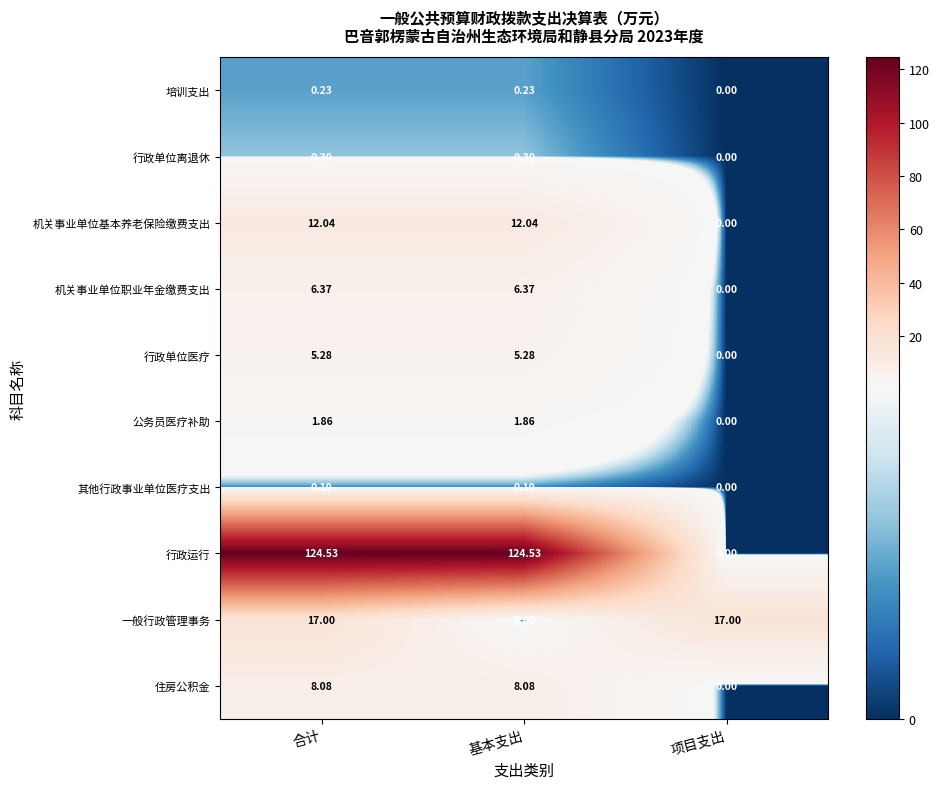

How many data points does each series have?

3